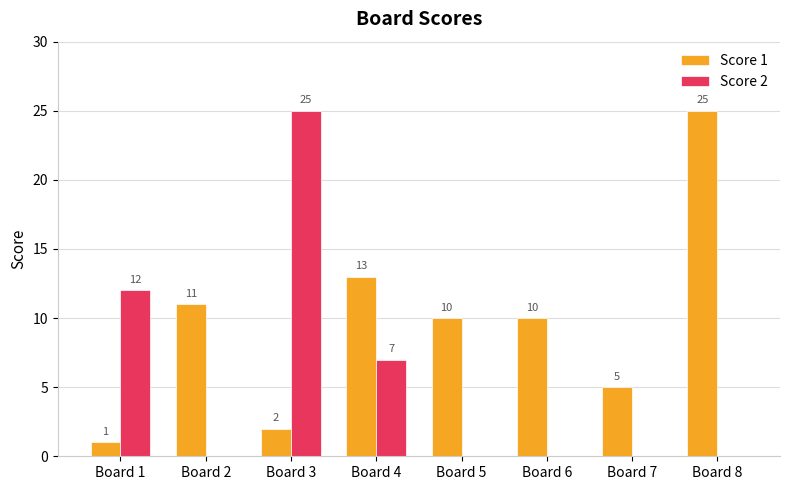

At which label is Score 1 closest to 13?

Board 4